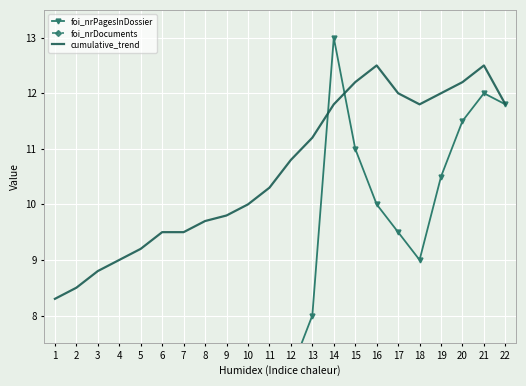

Rank the series by their maximum value, from lowest to highest.

foi_nrDocuments, cumulative_trend, foi_nrPagesInDossier